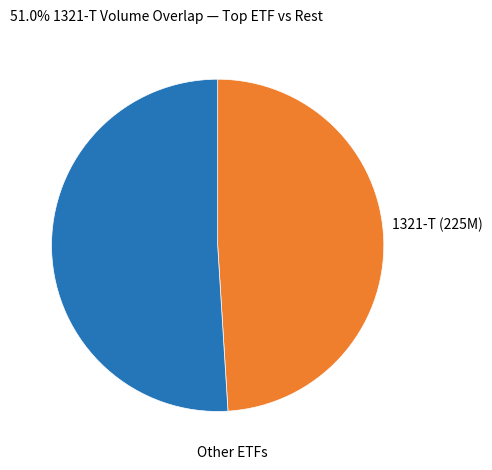

Is there a majority slice in this chart?

Yes